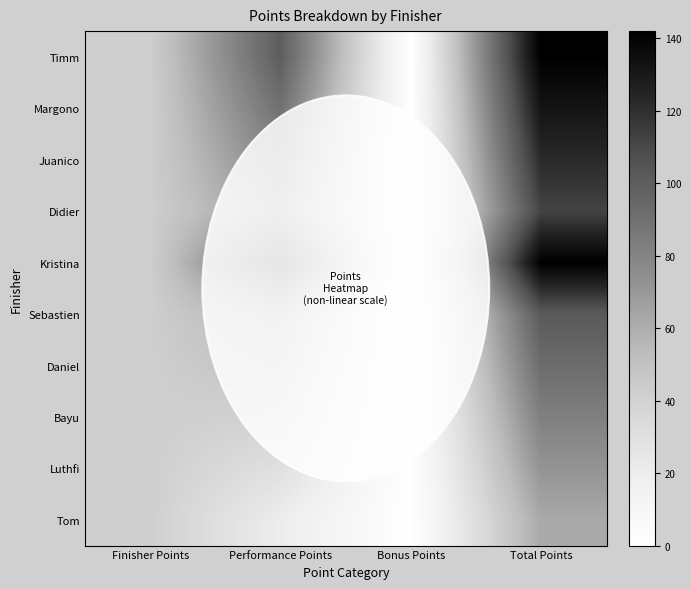

Reading left to right, what are all the values shown in this chart?

Timm: Finisher Points=42	Performance Points=100	Bonus Points=0	Total Points=142
Margono: Finisher Points=42	Performance Points=90	Bonus Points=0	Total Points=132
Juanico: Finisher Points=42	Performance Points=80	Bonus Points=0	Total Points=122
Didier: Finisher Points=42	Performance Points=70	Bonus Points=0	Total Points=112
Kristina: Finisher Points=42	Performance Points=100	Bonus Points=0	Total Points=142
Sebastien: Finisher Points=42	Performance Points=60	Bonus Points=0	Total Points=102
Daniel: Finisher Points=42	Performance Points=50	Bonus Points=0	Total Points=92
Bayu: Finisher Points=42	Performance Points=40	Bonus Points=0	Total Points=82
Luthfi: Finisher Points=42	Performance Points=30	Bonus Points=0	Total Points=72
Tom: Finisher Points=42	Performance Points=20	Bonus Points=0	Total Points=62